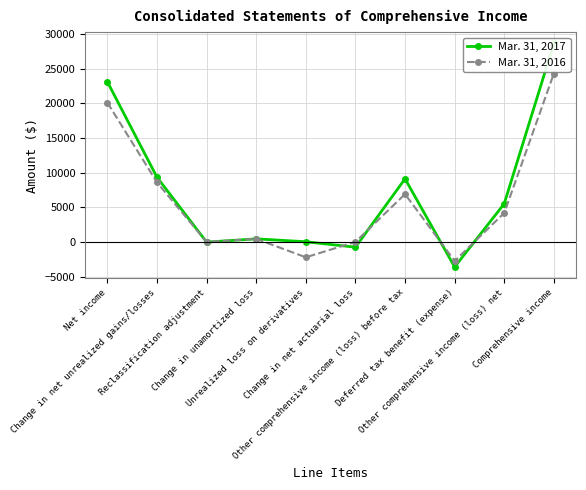

Reading right to left, transcribe all the data shown in this chart.

Mar. 31, 2017: 28661	5535	-3590	9125	-739	49	463	-2	9354	23126
Mar. 31, 2016: 24319	4195	-2722	6917	15	-2197	465	21	8613	20124